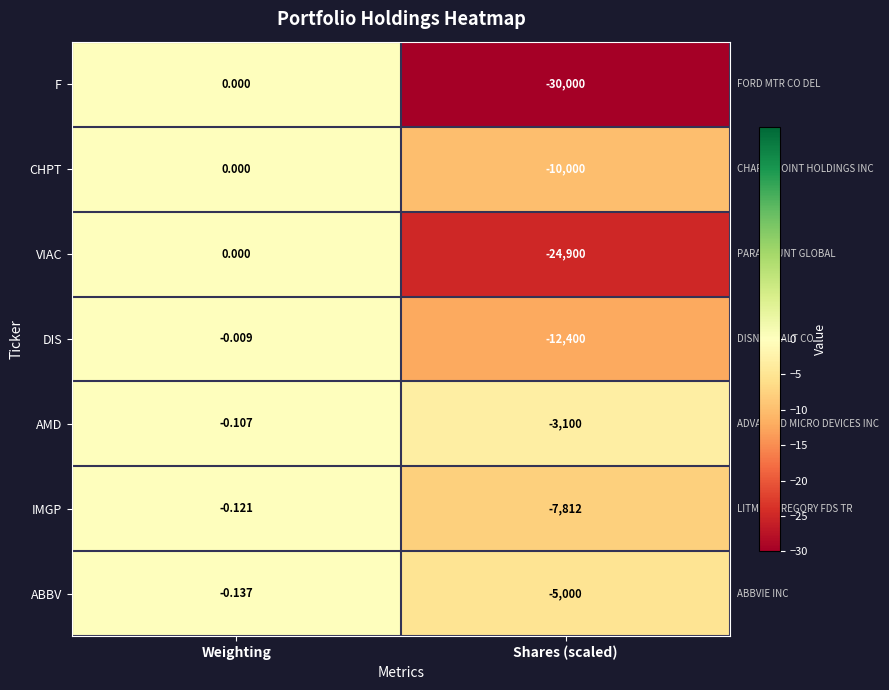

At which category is the sum across all series the highest?

Weighting